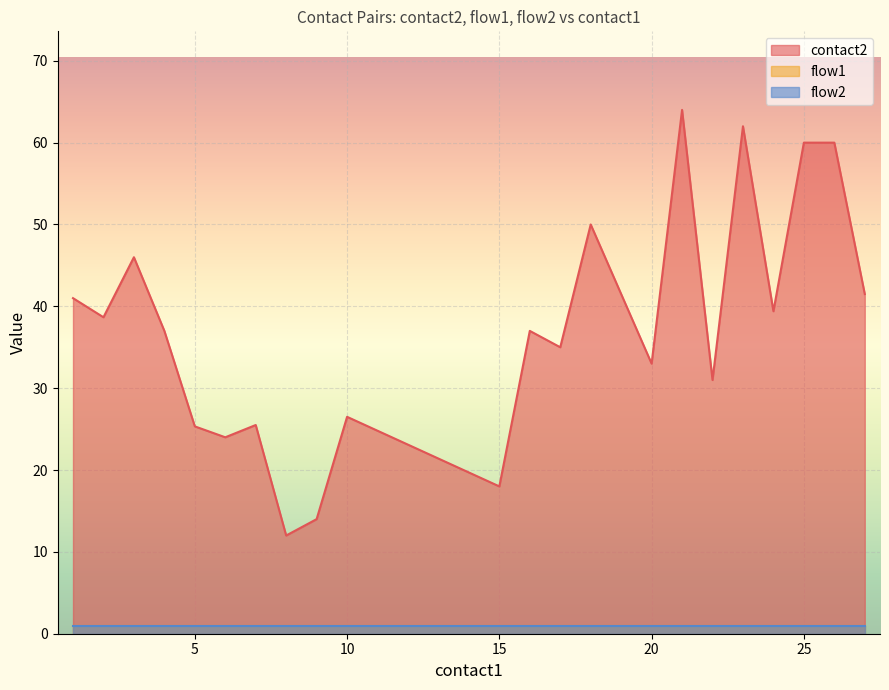

Does the chart display data point markers on the line(s)?

No